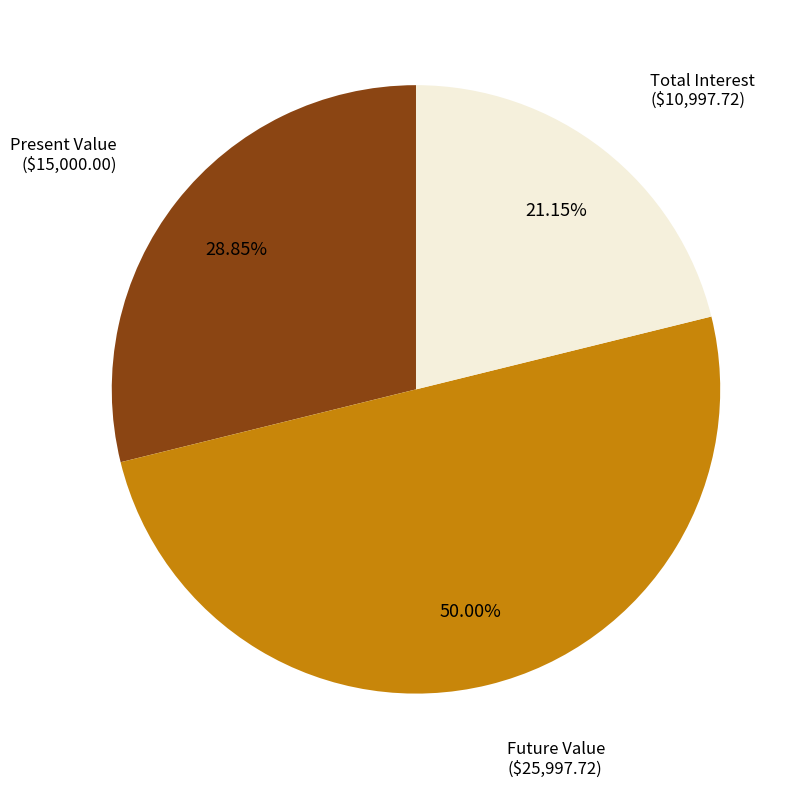

Count the number of slices in the pie.

3